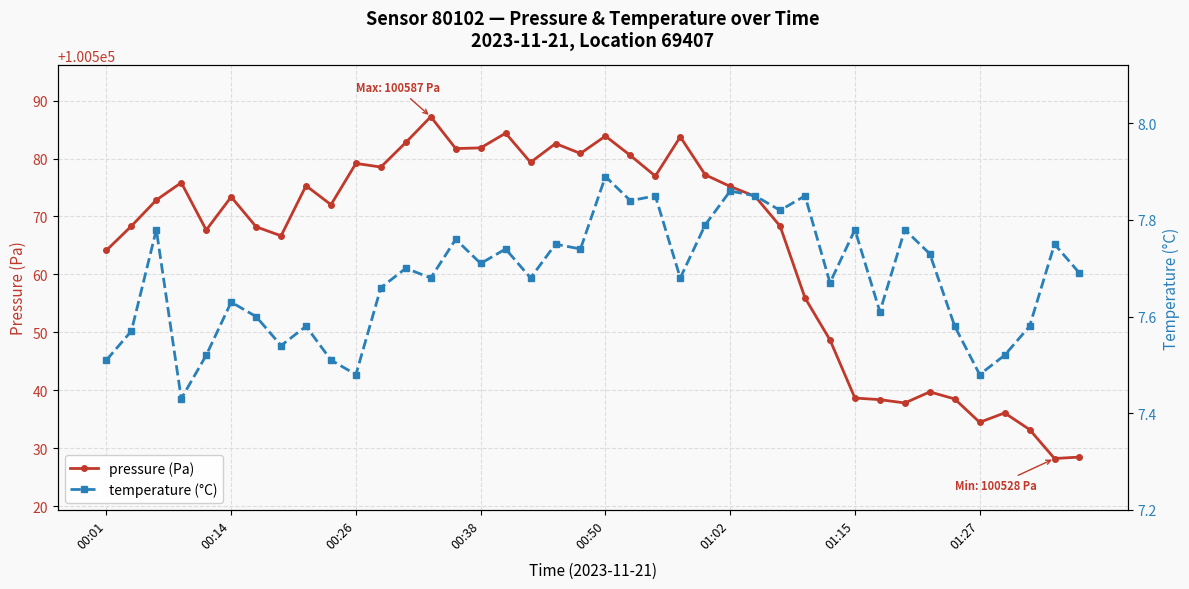

Which series changed the most between 21 and 27?

pressure (Pa)